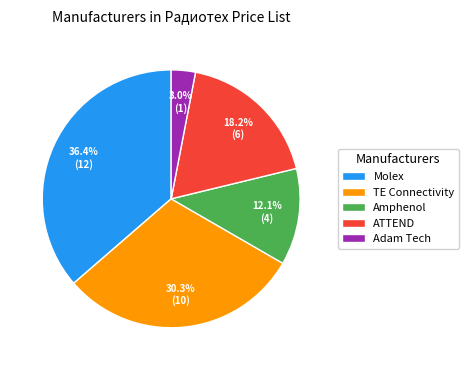

Approximately how many times larger is the value at Molex compared to TE Connectivity?

1.2